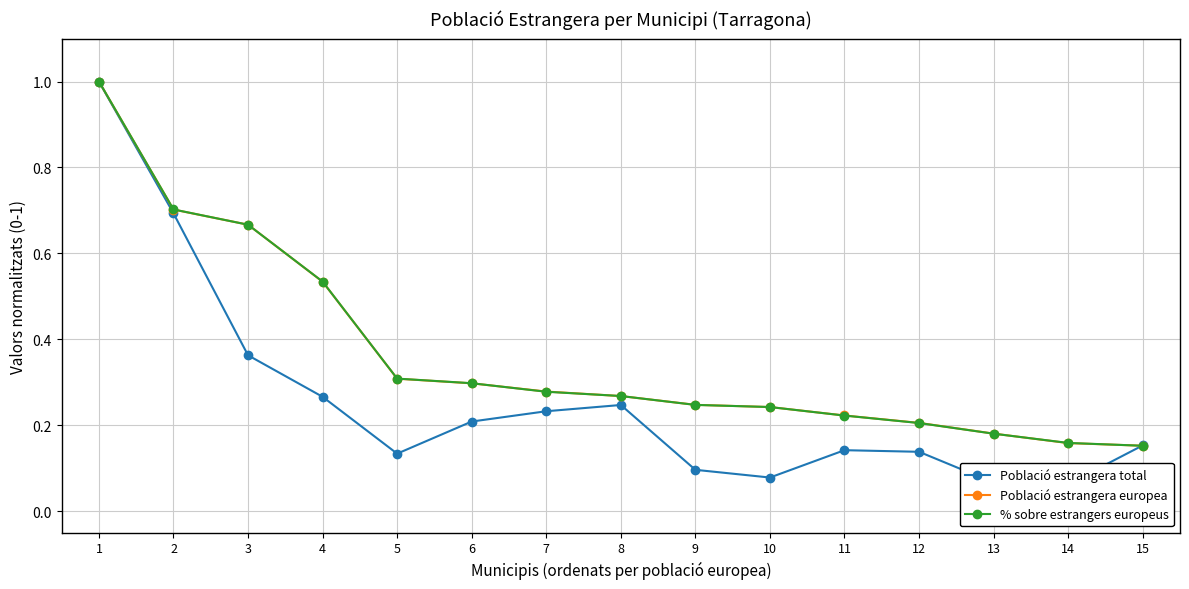

What is the smallest value displayed?

0.1